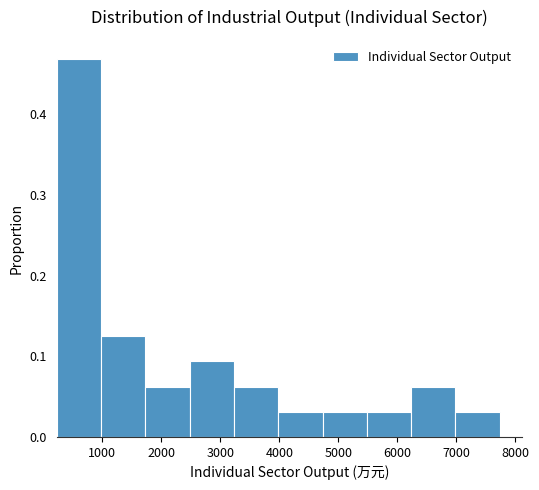

Reading left to right, transcribe this chart: for each bar, give the range it covers on the x-axis and its height. Neither the bar edges nor the heights are printed on the chart, so give them approximately, as read against the axes.

200 to 1000: 0.47
1000 to 1700: 0.13
1700 to 2500: 0.06
2500 to 3200: 0.09
3200 to 4000: 0.06
4000 to 4700: 0.03
4700 to 5500: 0.03
5500 to 6200: 0.03
6200 to 7000: 0.06
7000 to 7700: 0.03